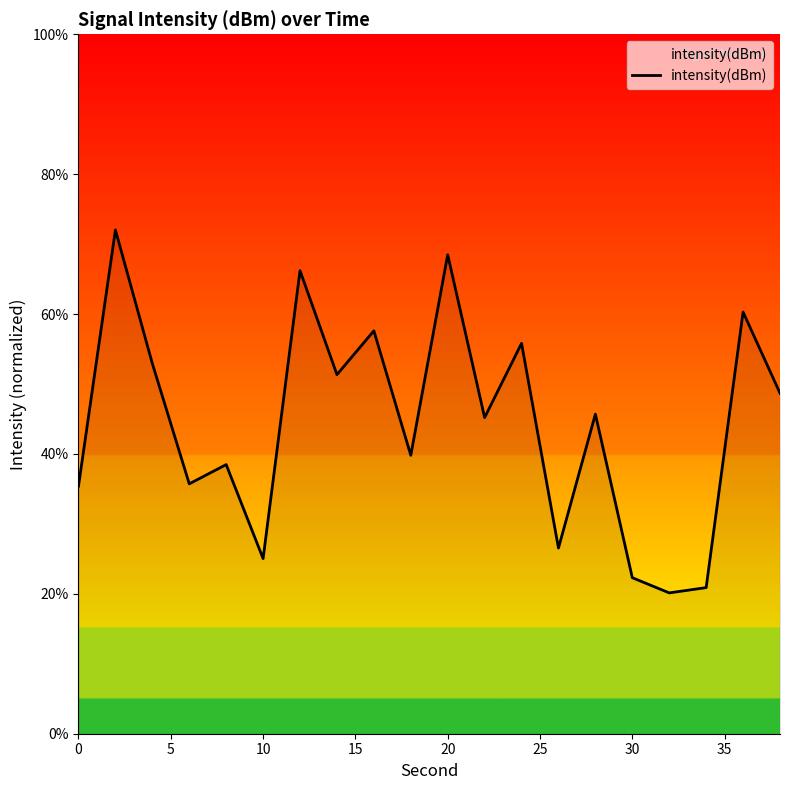

How many distinct data groups are displayed?

1